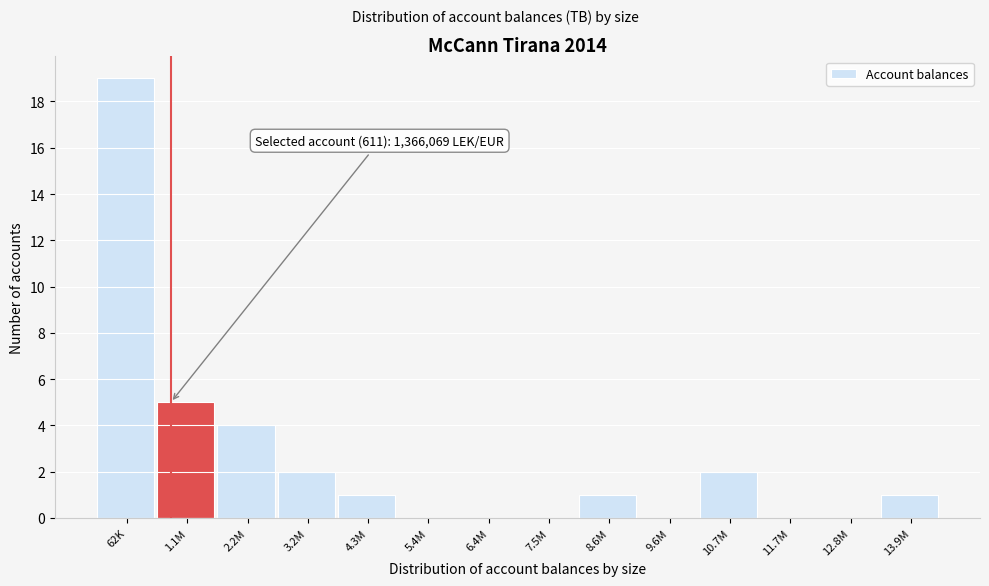

Reading left to right, transcribe all the data shown in this chart.

62K=19	1.1M=5	2.2M=4	3.2M=2	4.3M=1	5.4M=0	6.4M=0	7.5M=0	8.6M=1	9.6M=0	10.7M=2	11.7M=0	12.8M=0	13.9M=1